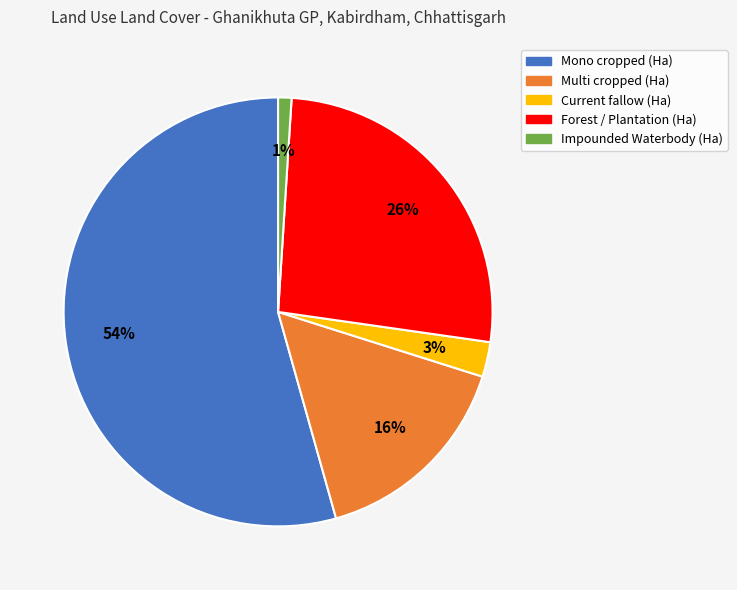

Is the sum of Current fallow (Ha) and Impounded Waterbody (Ha) greater than half?

No